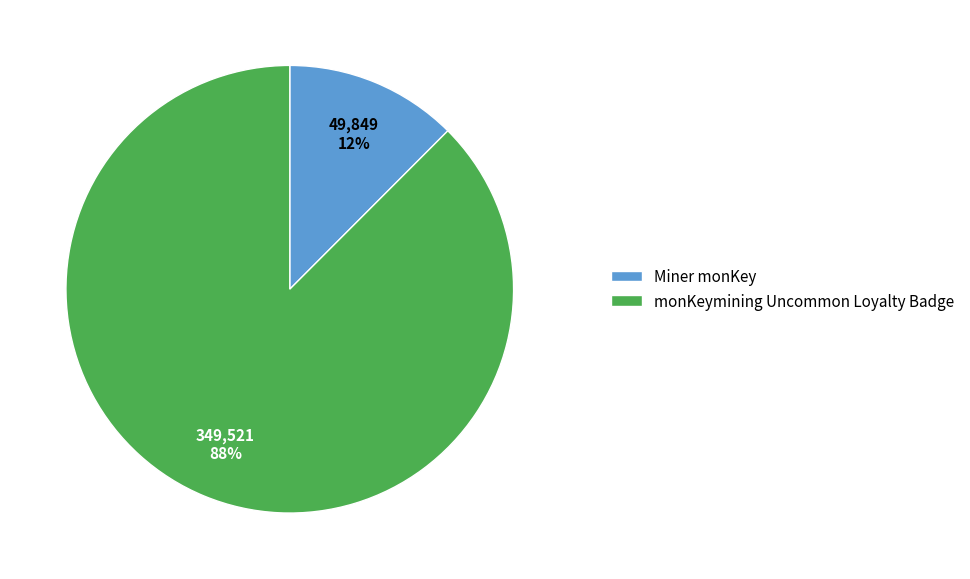

To the nearest percent, what is the average slice percentage?

50%